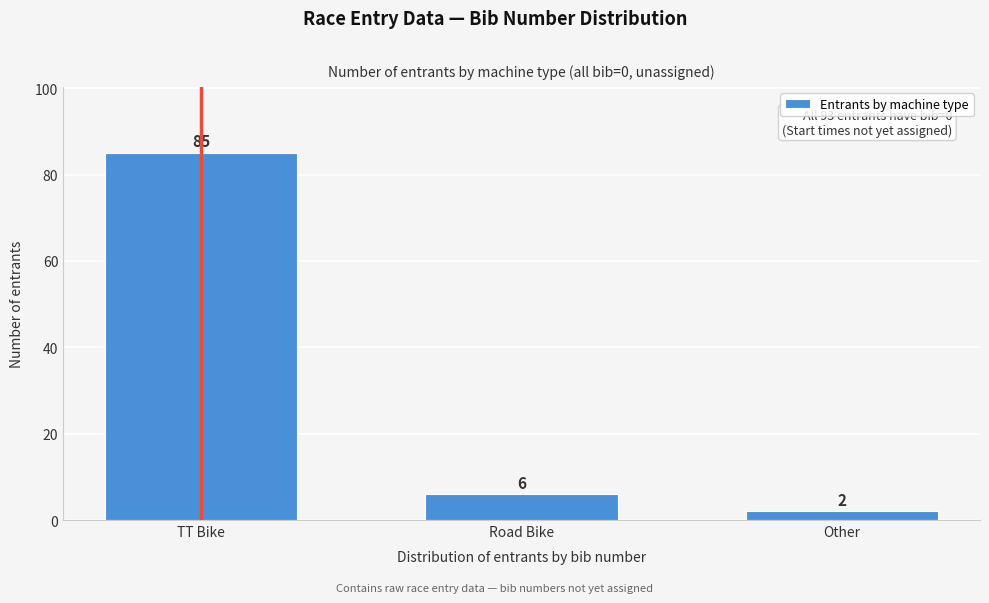

Reading left to right, what are all the values shown in this chart?

85	6	2